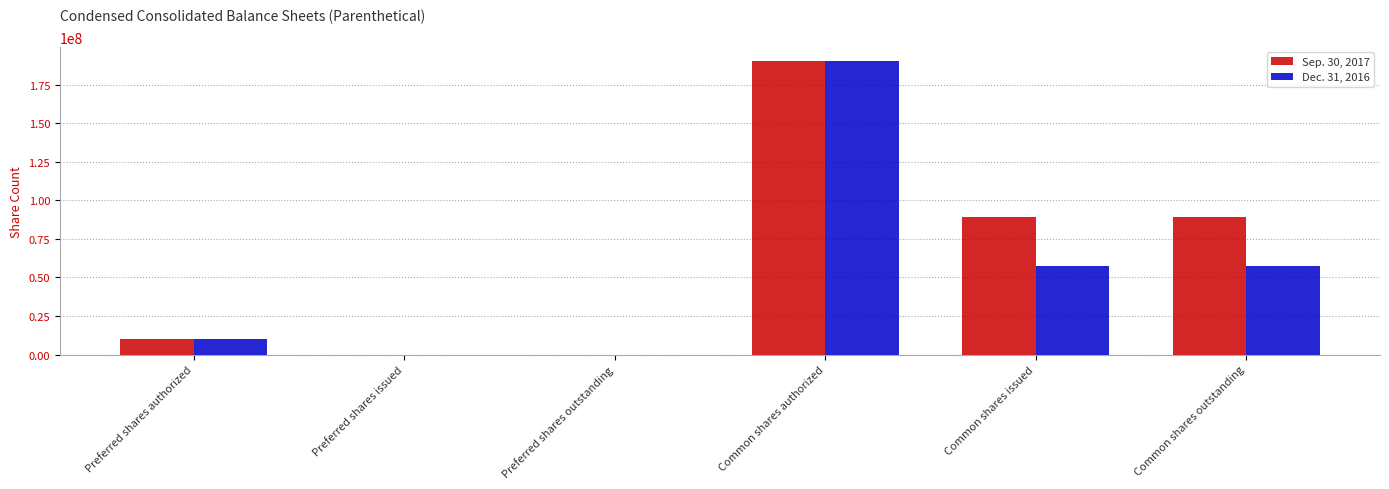

What is the highest value of the Sep. 30, 2017 series?

190000000